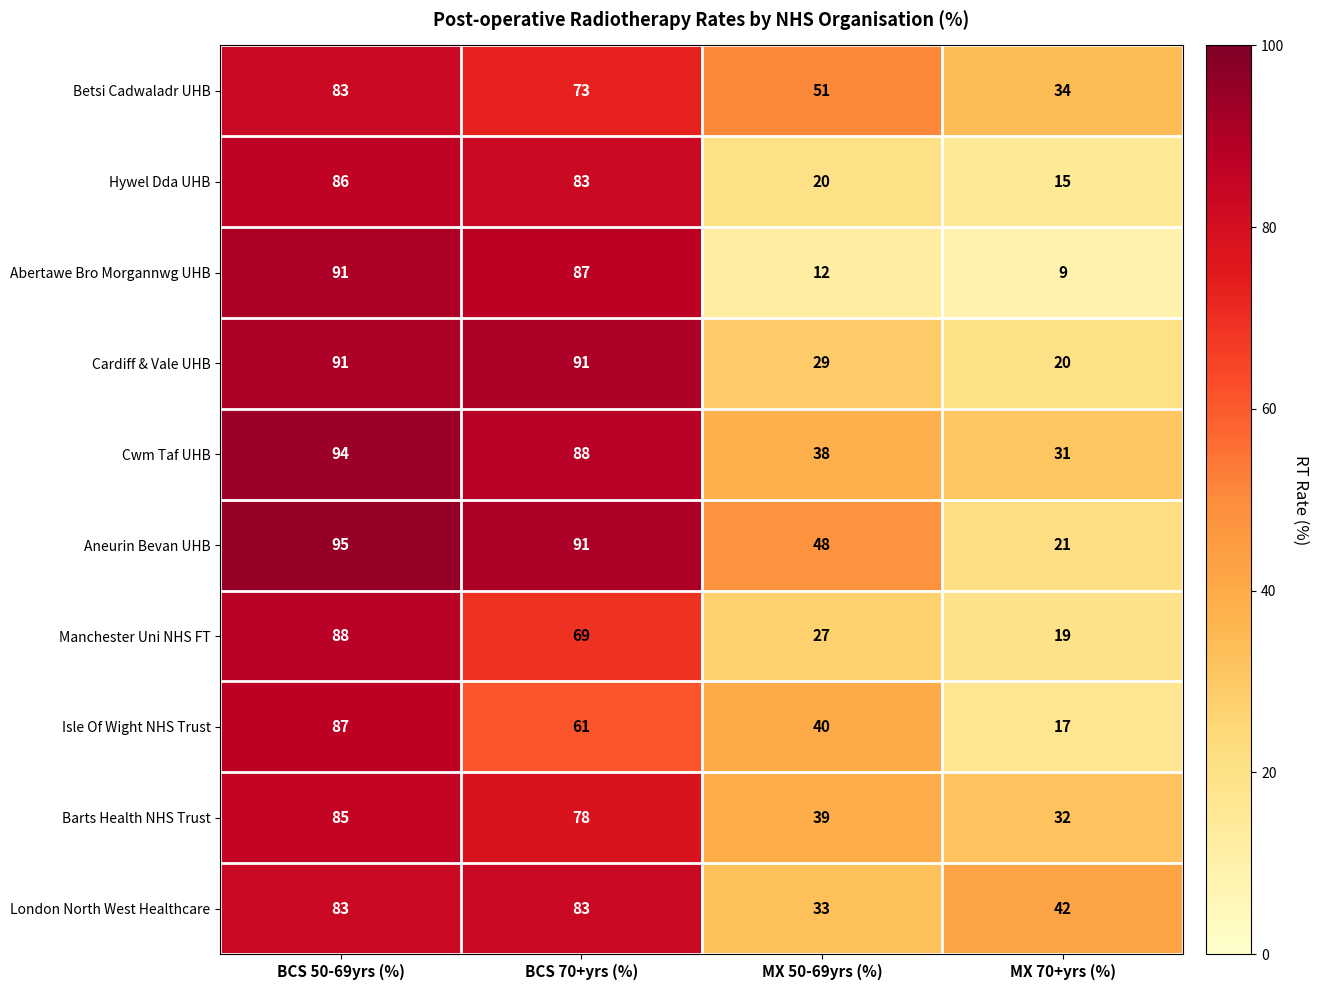

What is the lowest value of the Barts Health NHS Trust series?

32